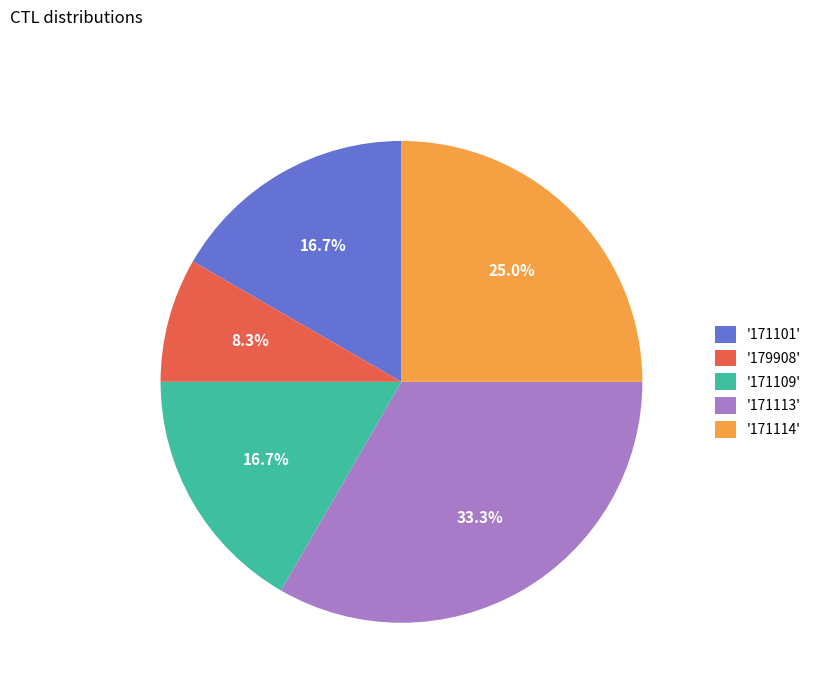

Which slice is the largest?

'171113'